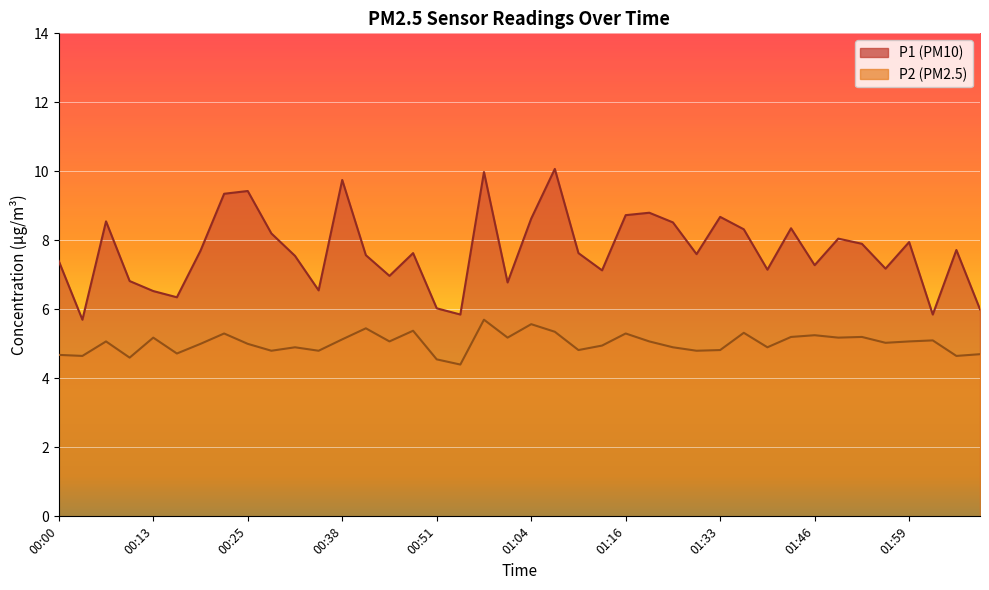

The P1 series shows 6.5 at 00:13. True or false?

True